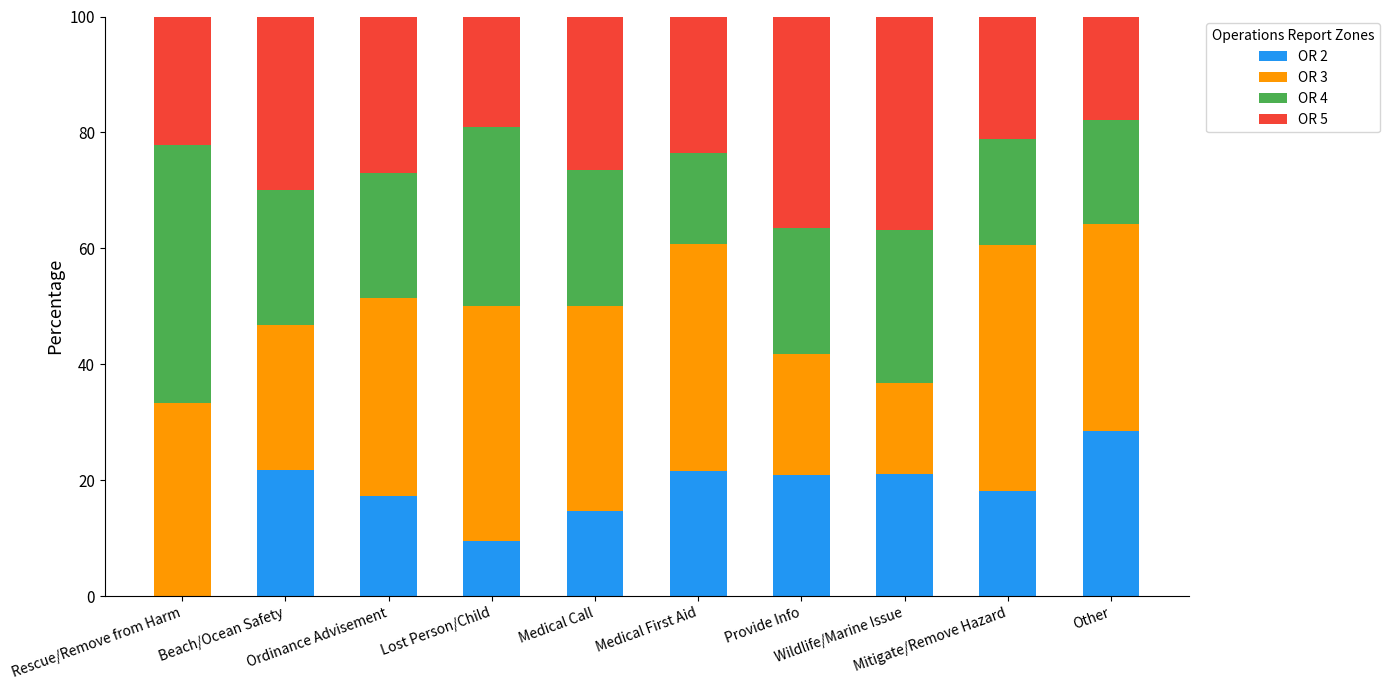

What is the highest value of the OR 2 series?

28.6